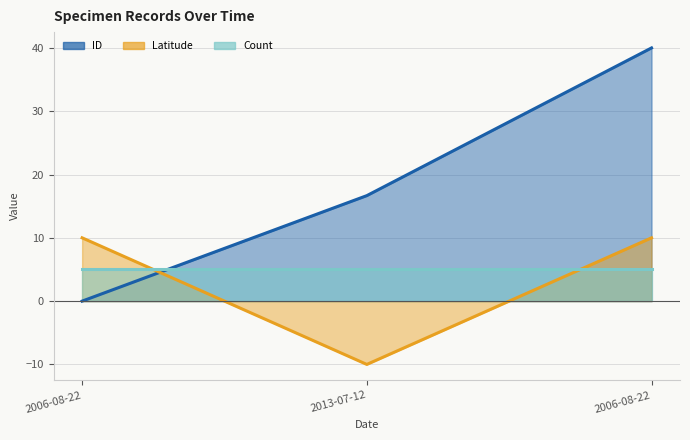

What is the sum of the ID values at 2006-08-22 and 2013-07-12?

16.7